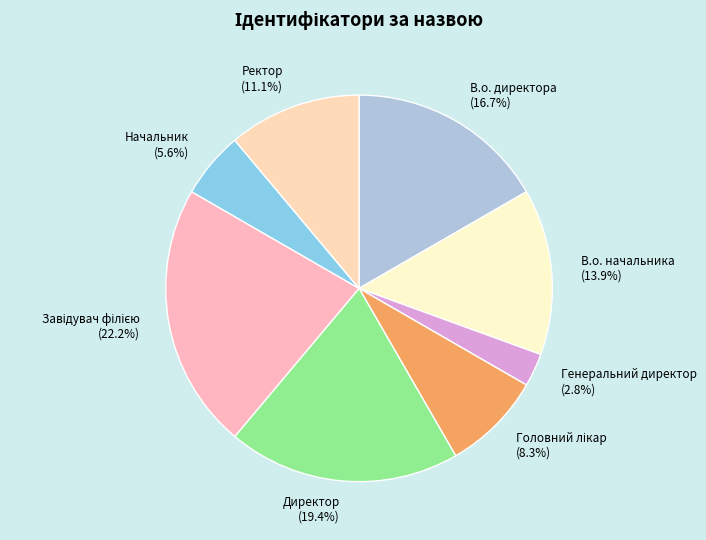

True or false: Директор accounts for 29% of the total.

False